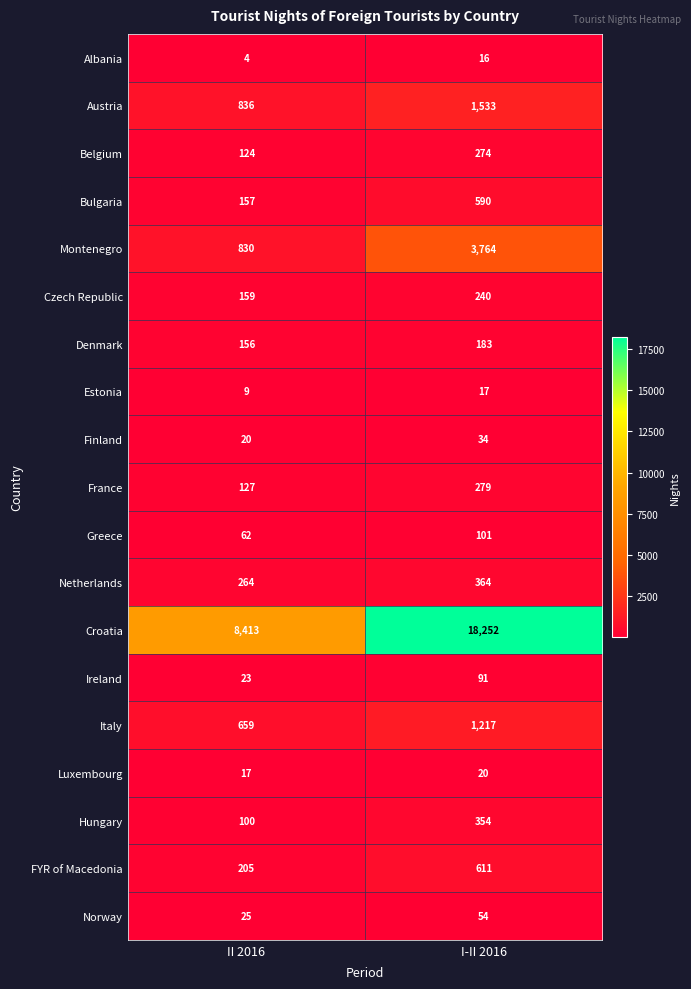

What is the spread (max minus min) of values at II 2016?

8409